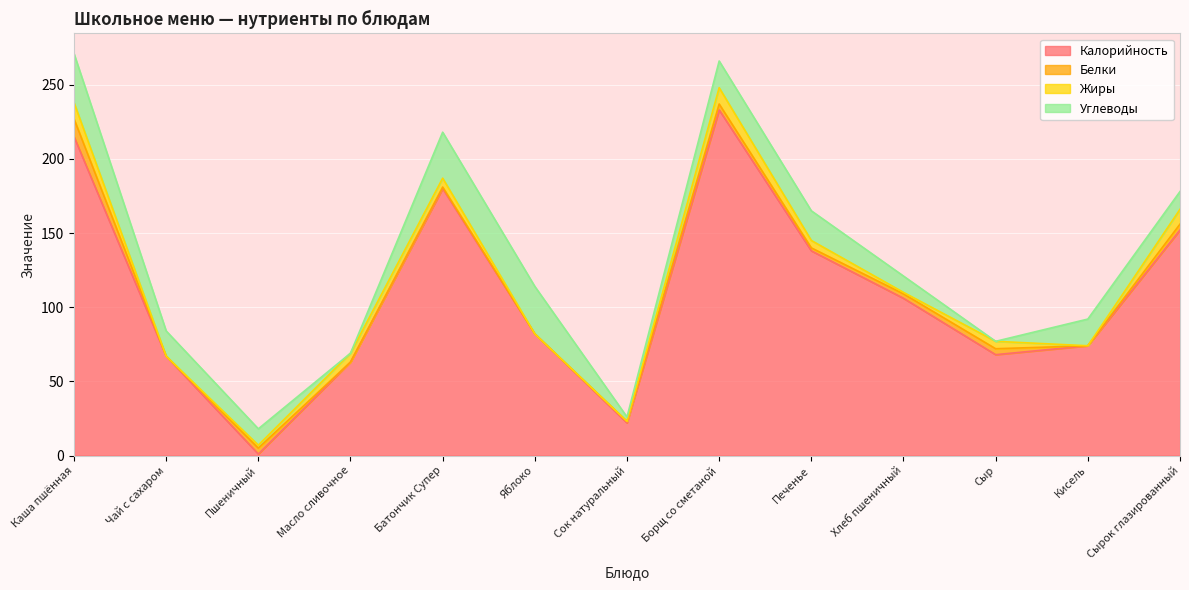

Is the value of Жиры at Печенье greater than the value of Белки at Масло сливочное?

Yes